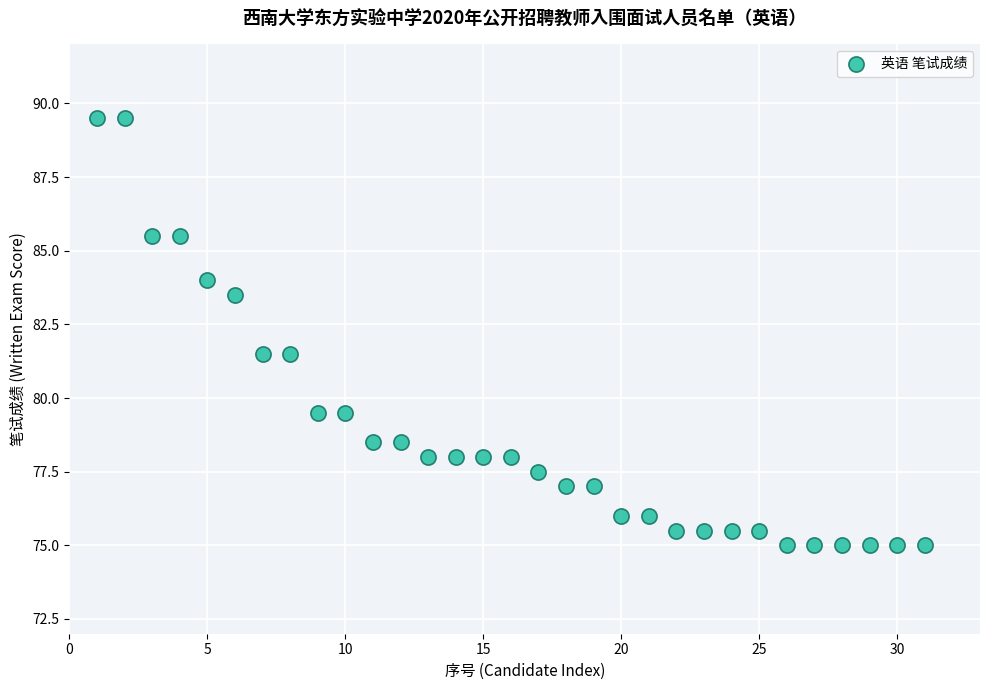

What is the range of Y values (max minus min)?

14.5